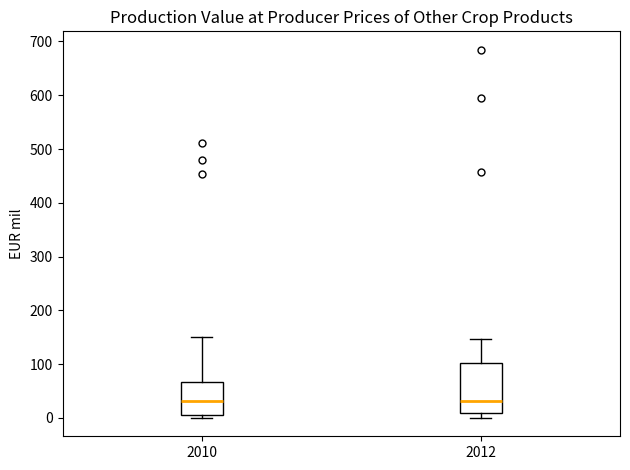

Where does the upper whisker of the box at x = 2010 end on the y-axis? The values are not printed on the chart, so give them approximately, as read against the axis.

150